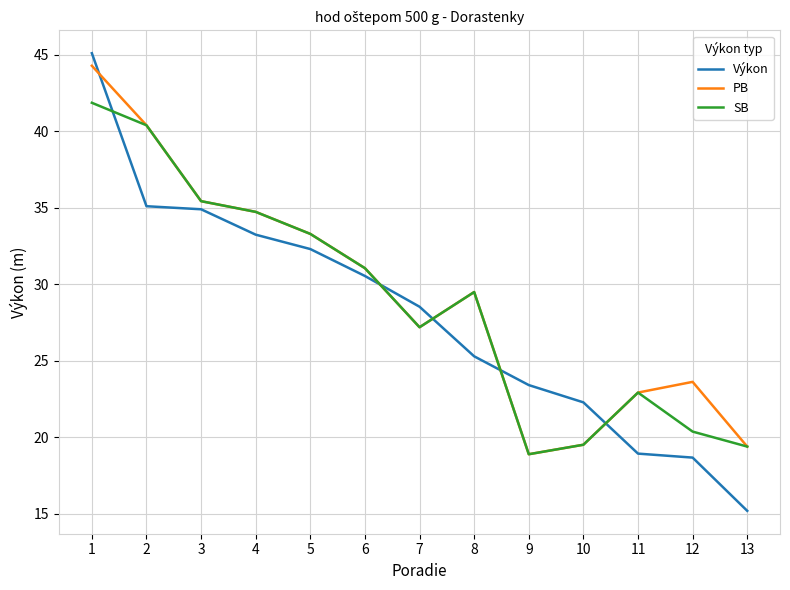

True or false: SB has a value of 19.4 at 13.

True